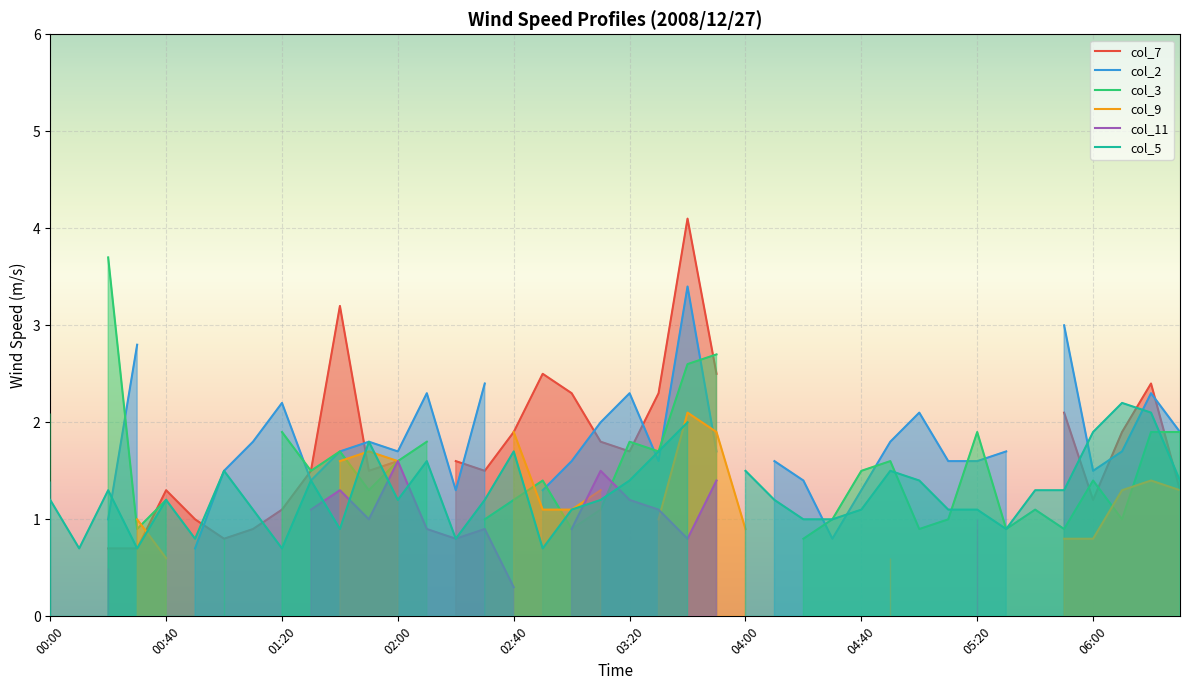

What are all the series names shown in the legend?

col_7, col_2, col_3, col_9, col_11, col_5